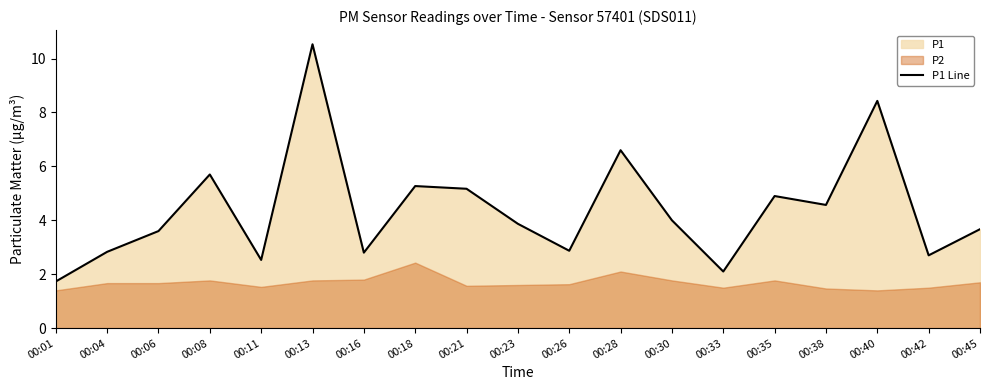

Reading left to right, list all the values displayed in this chart.

00:01=1.7	00:04=2.8	00:06=3.6	00:08=5.7	00:11=2.5	00:13=10.5	00:16=2.8	00:18=5.3	00:21=5.2	00:23=3.9	00:26=2.9	00:28=6.6	00:30=4.0	00:33=2.1	00:35=4.9	00:38=4.6	00:40=8.4	00:42=2.7	00:45=3.7